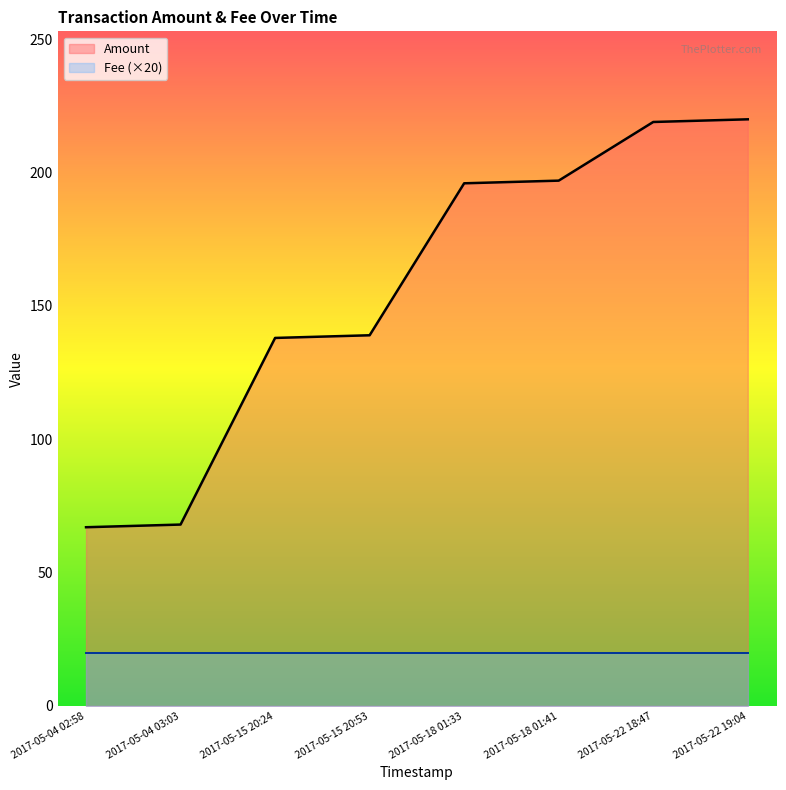

At which category does the chart reach its peak across all series?

2017-05-22 19:04